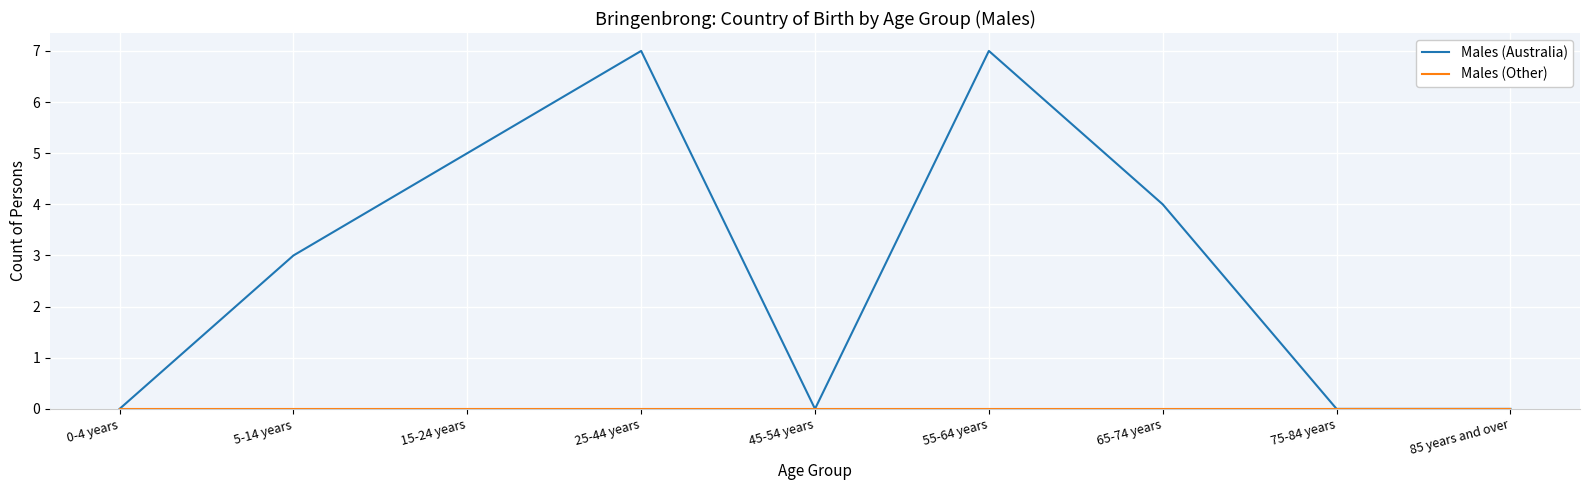

The value of Males (Australia) at 15-24 years is 5. True or false?

True